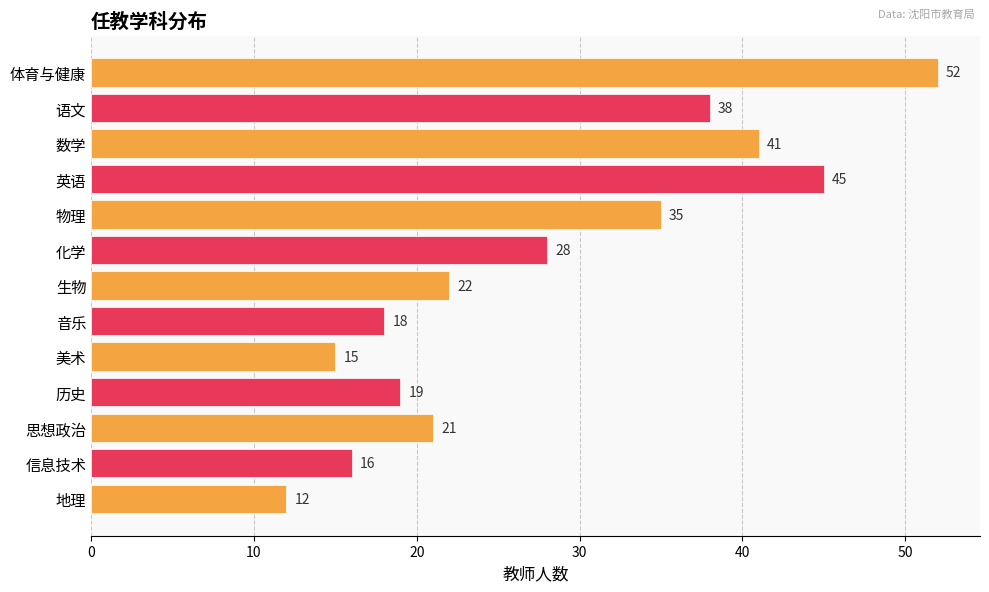

What is the difference between the maximum and minimum values?

40